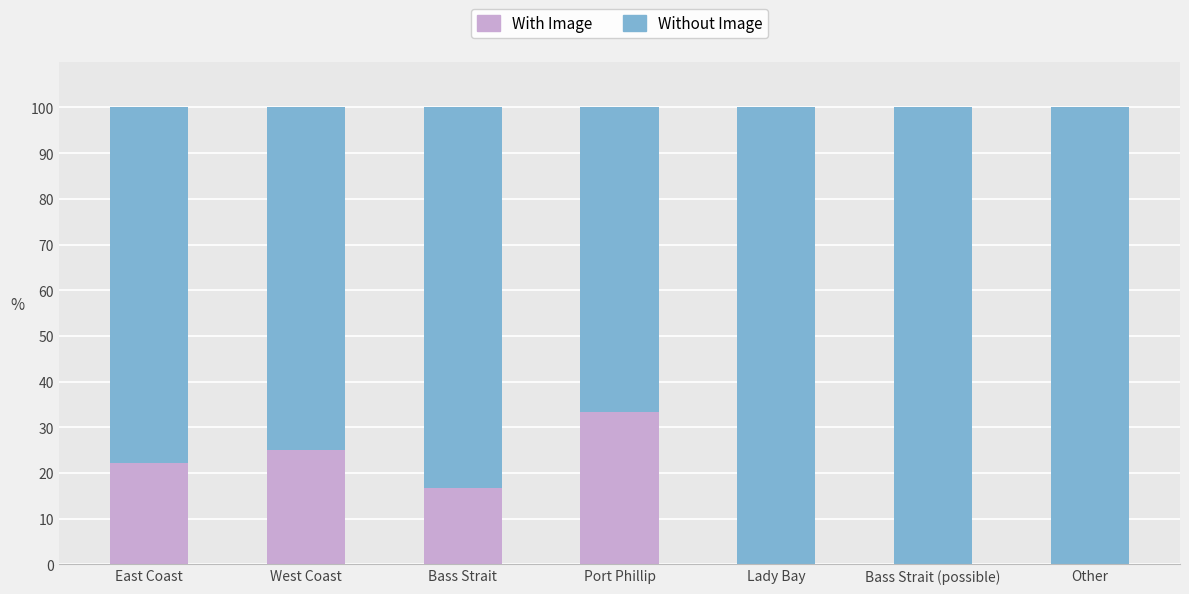

At which label does With Image reach its peak?

Port Phillip